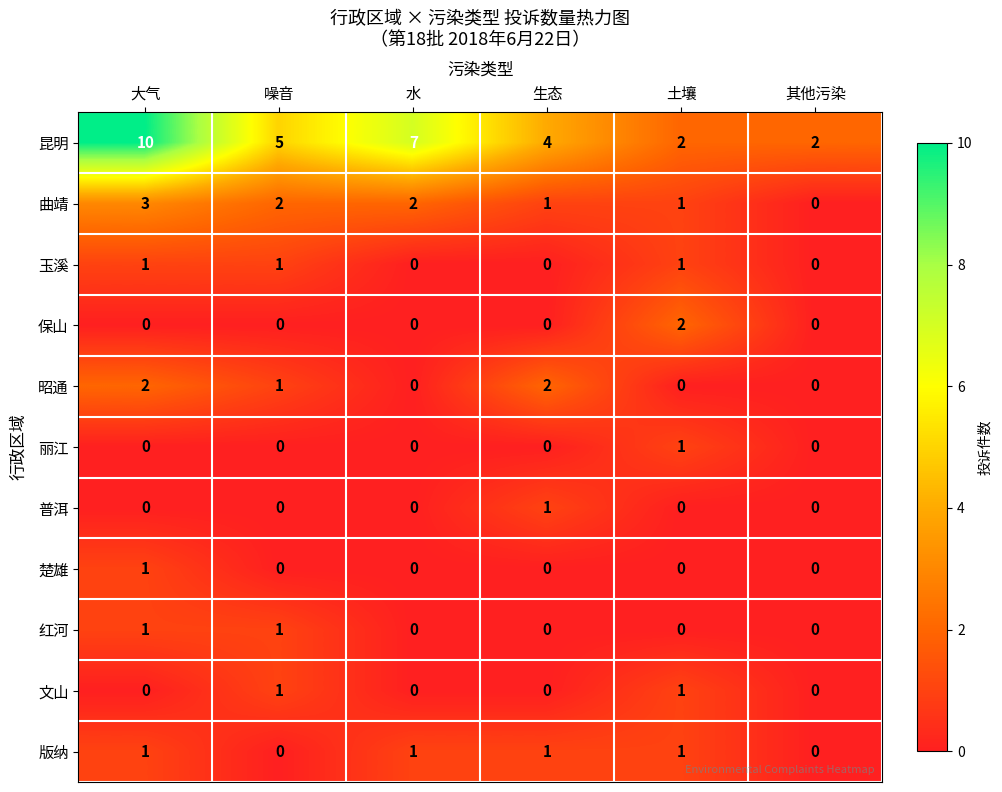

What is the greatest value displayed?

10